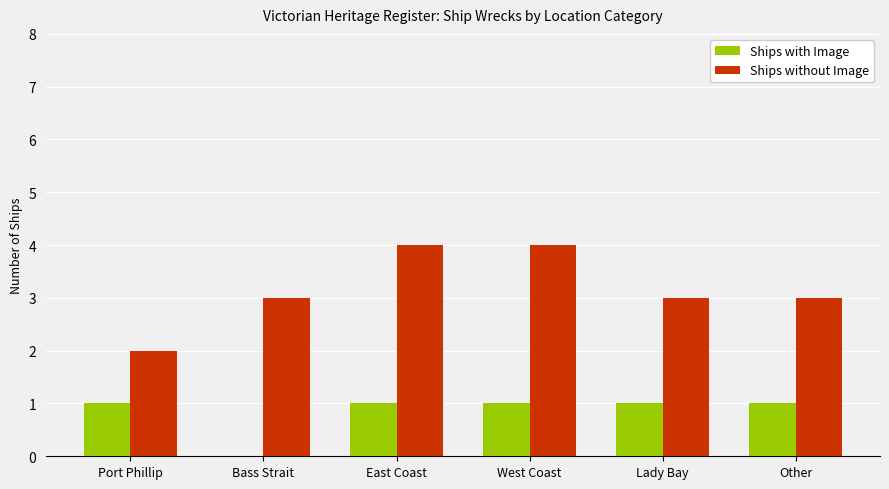

Is the value of Ships with Image at Lady Bay greater than the value of Ships without Image at Bass Strait?

No